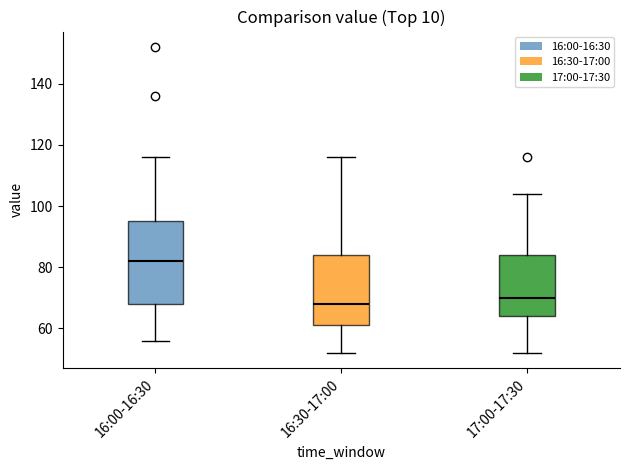

Reading left to right, read every box against the y-axis: the position of its median line, the range the box covers, and the ends of its whiskers. The values are not printed on the chart, so give them approximately, as read against the axis.

16:00-16:30: median 82, box 68 to 96, whiskers 56 to 116
16:30-17:00: median 68, box 62 to 84, whiskers 52 to 116
17:00-17:30: median 70, box 64 to 84, whiskers 52 to 104